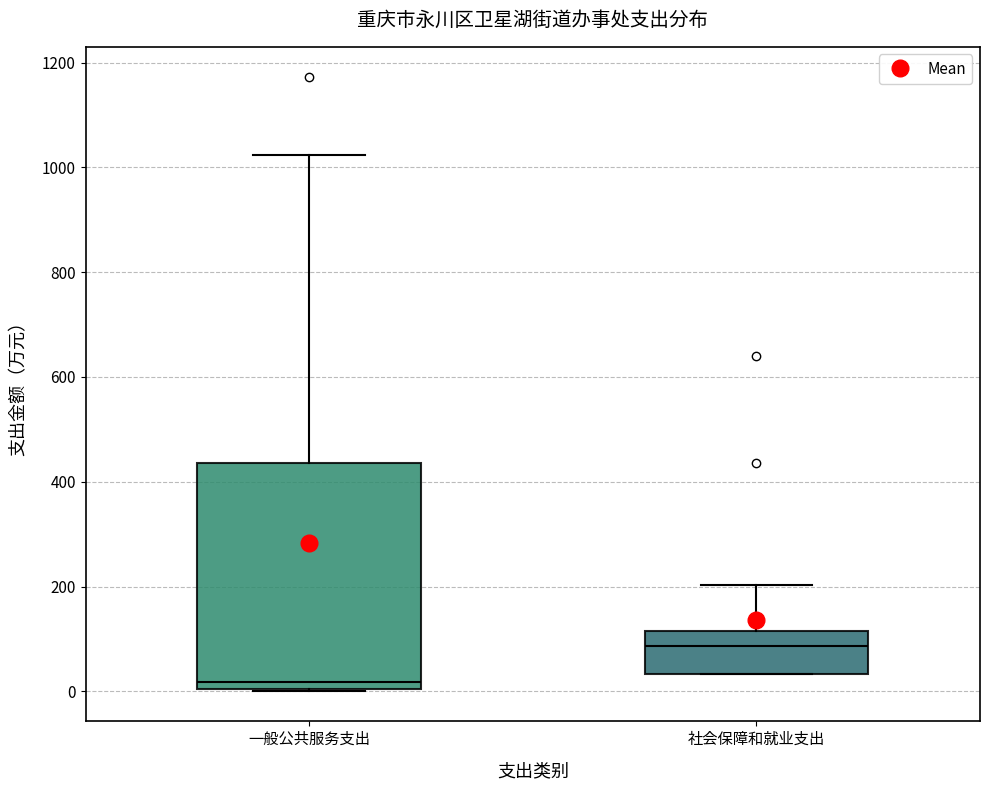

Where does the upper whisker of the box for 社会保障和就业支出 end on the y-axis? The values are not printed on the chart, so give them approximately, as read against the axis.

200